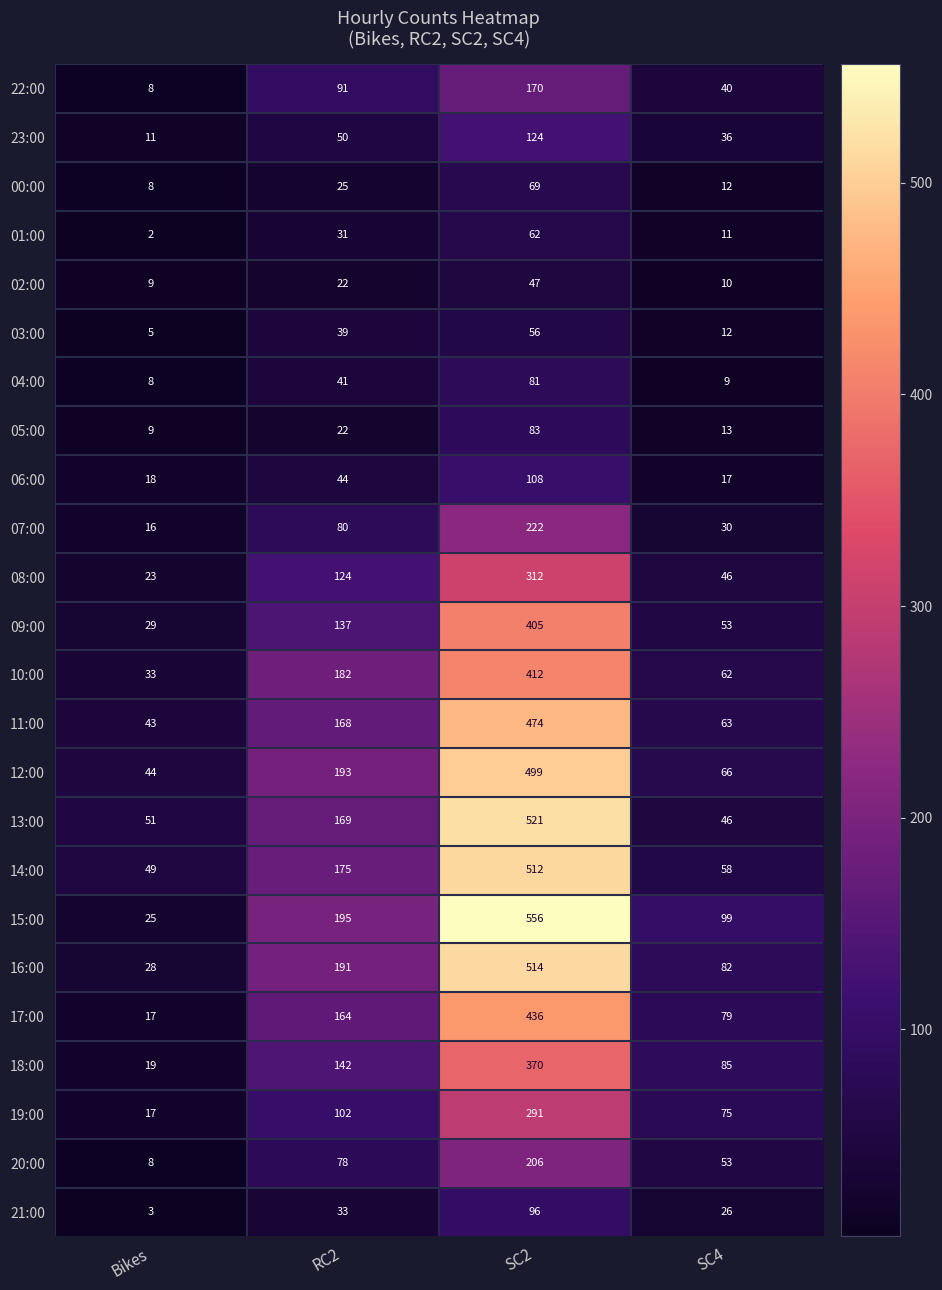

Which series has the largest total across all categories?

15:00